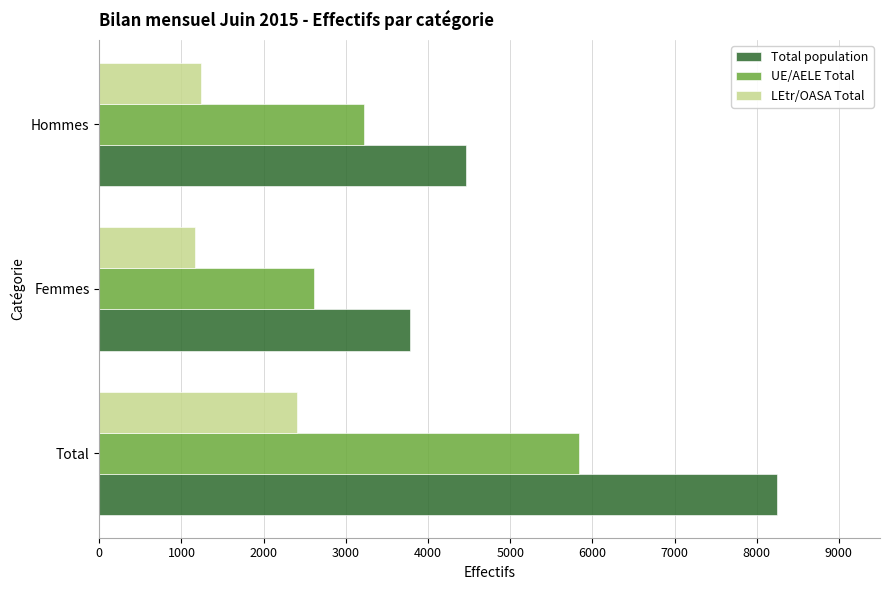

Which category has the highest value across all series?

Total